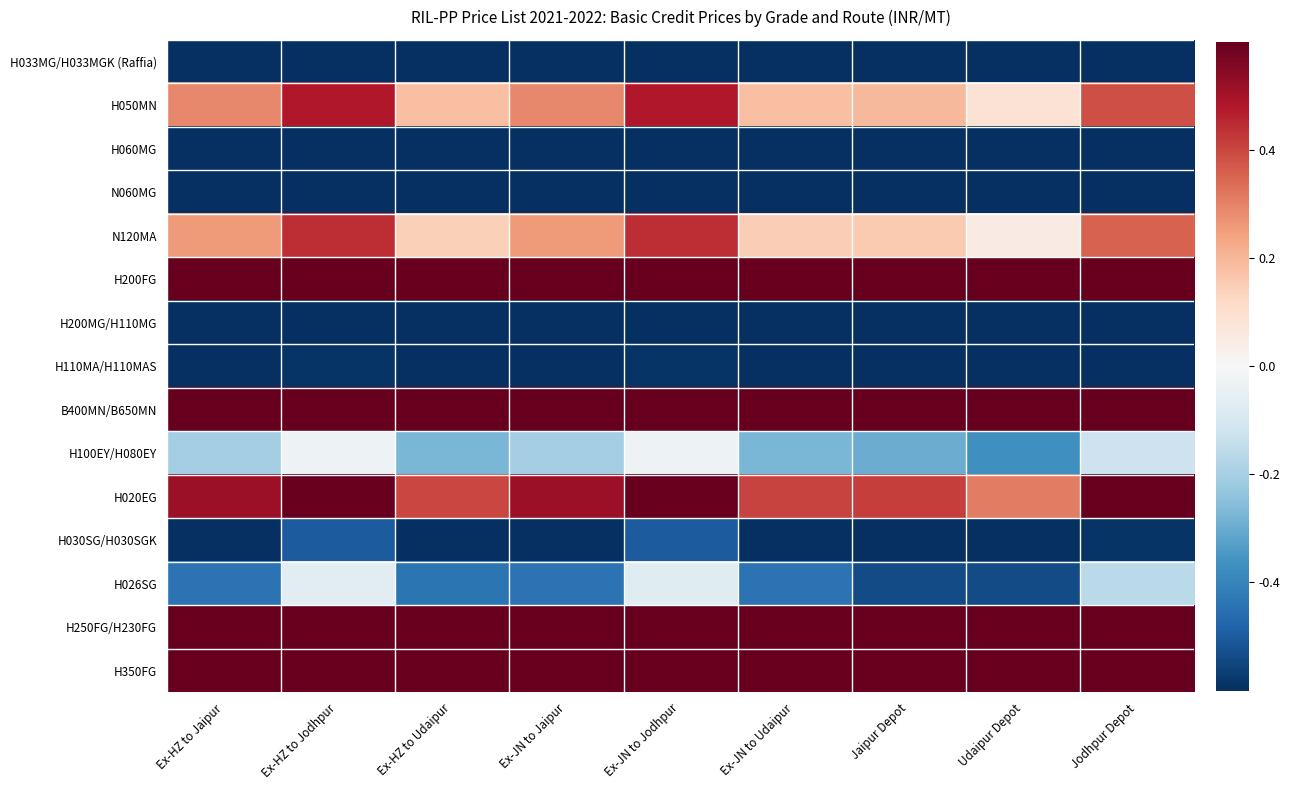

Count the number of data series in this chart.

15